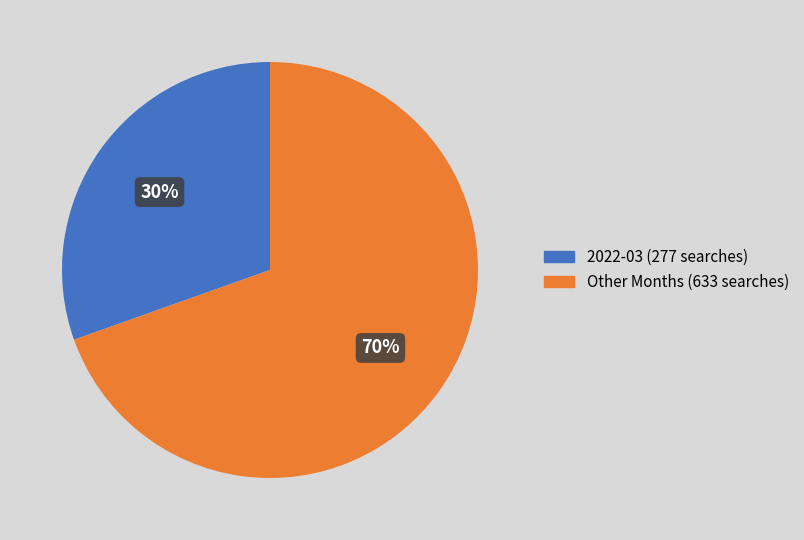

How many segments does this pie chart have?

2